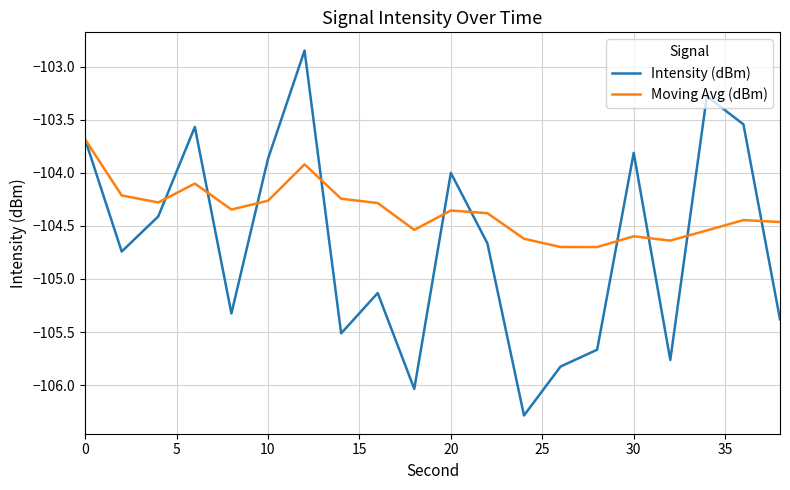

Rank the series by their maximum value, from lowest to highest.

Moving Avg (dBm), Intensity (dBm)